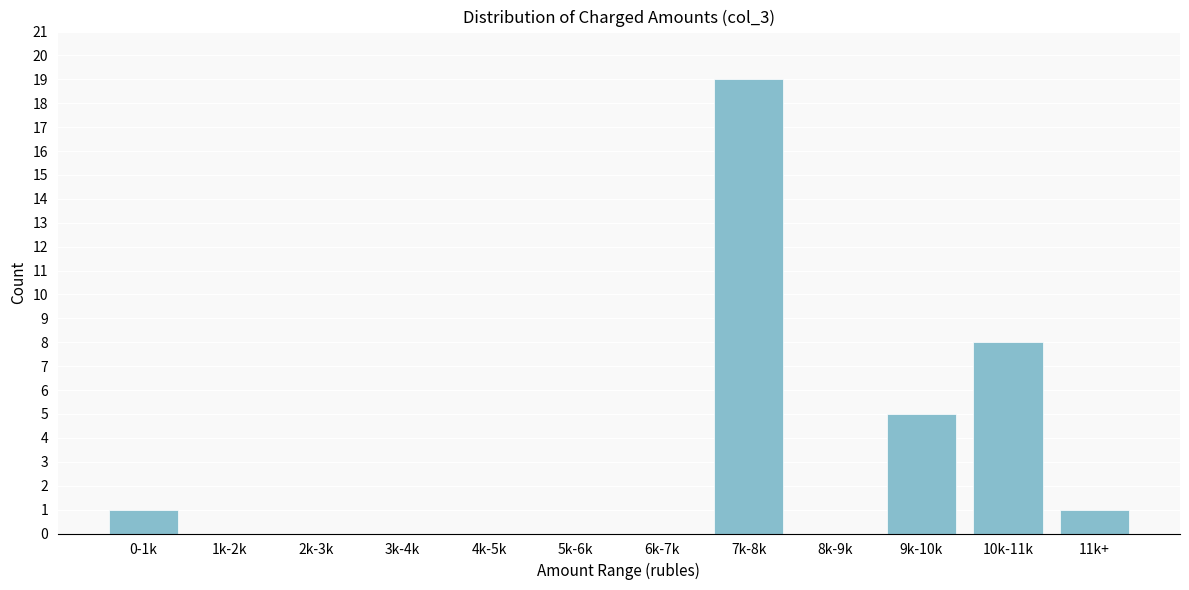

Reading left to right, transcribe all the data shown in this chart.

0-1k=1	1k-2k=0	2k-3k=0	3k-4k=0	4k-5k=0	5k-6k=0	6k-7k=0	7k-8k=19	8k-9k=0	9k-10k=5	10k-11k=8	11k+=1